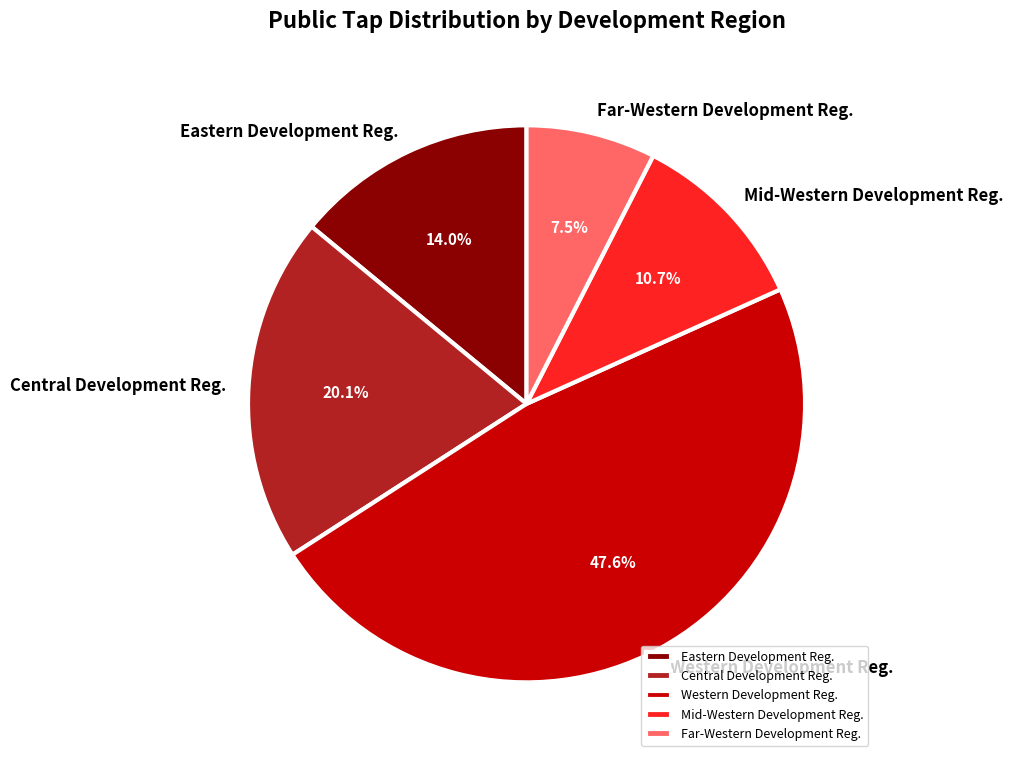

Which slice is the smallest?

Far-Western Development Reg.